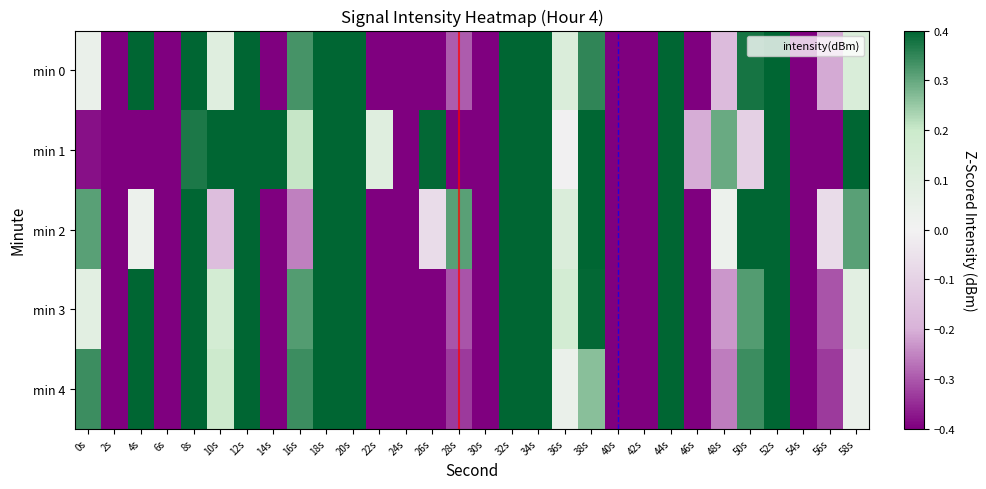

Which label corresponds to the largest value in the chart?

8s